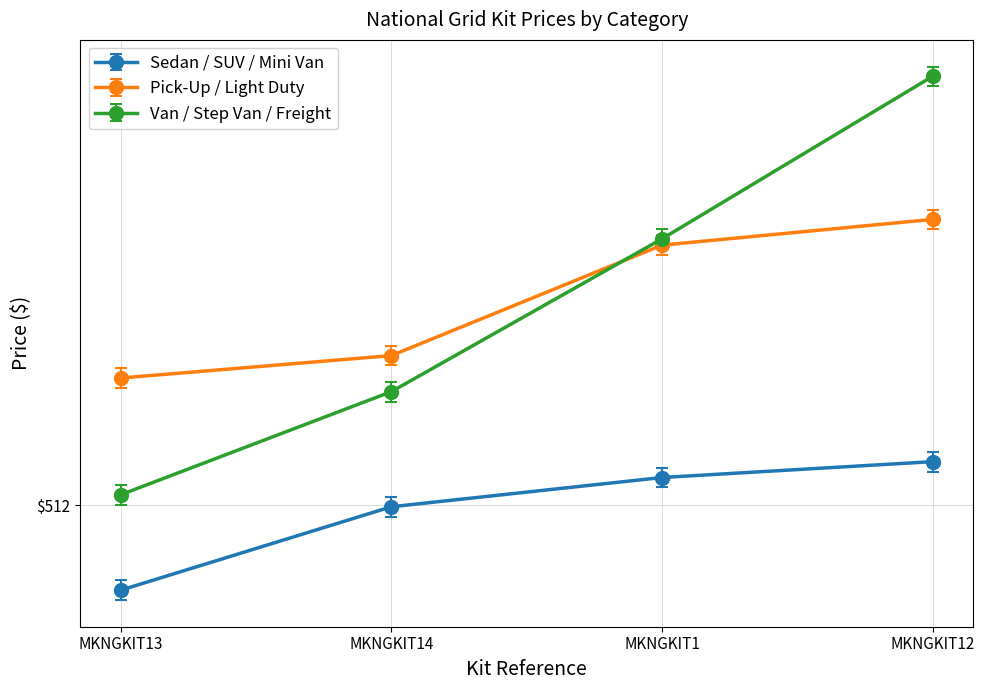

At which label is Sedan / SUV / Mini Van closest to 500?

MKNGKIT14